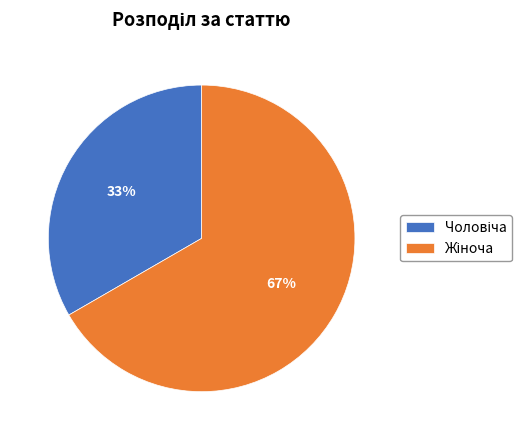

Does any single category account for the majority?

Yes